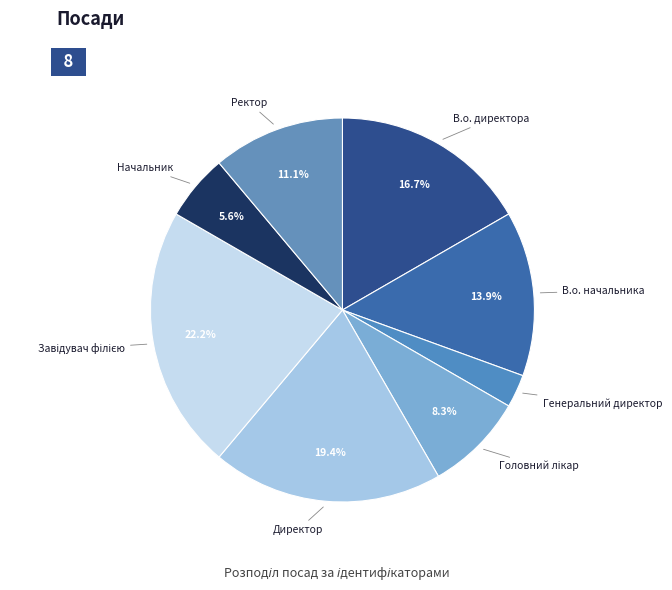

Which has a higher value, Директор or Ректор?

Директор